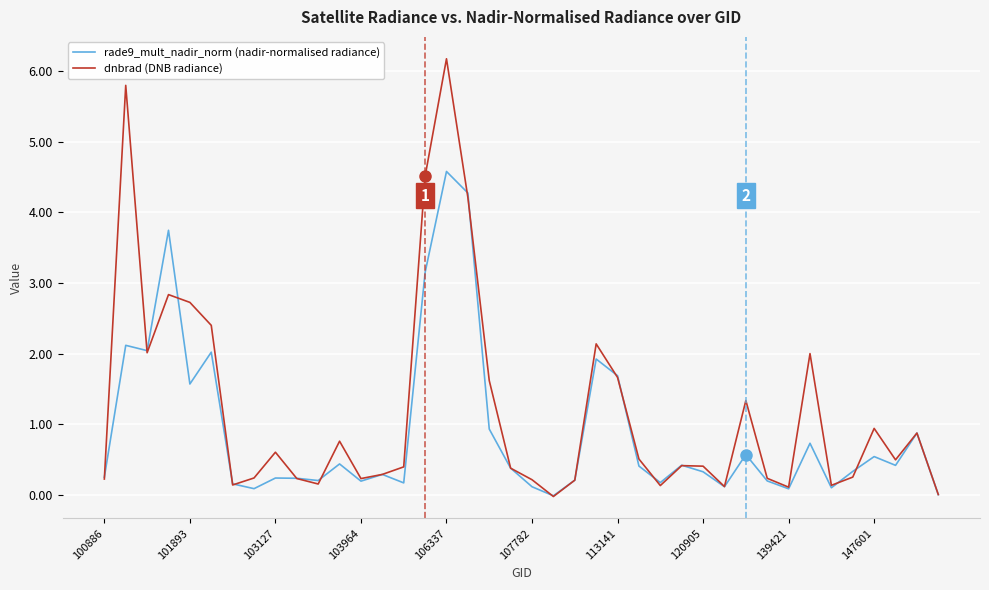

Which series has the largest total across all categories?

dnbrad (DNB radiance)